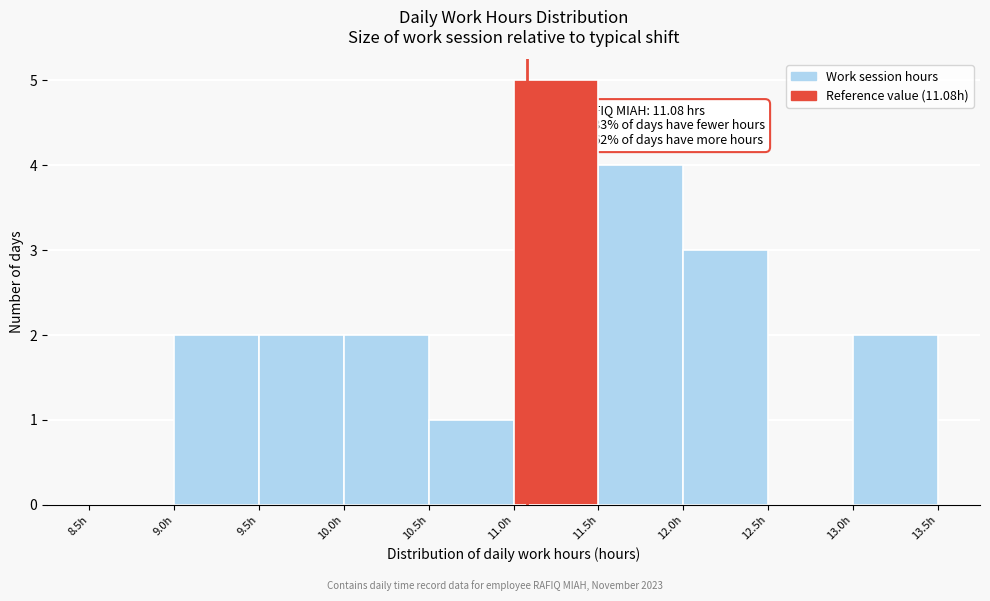

Which range on the x-axis has the tallest bar?

11.0 to 11.5